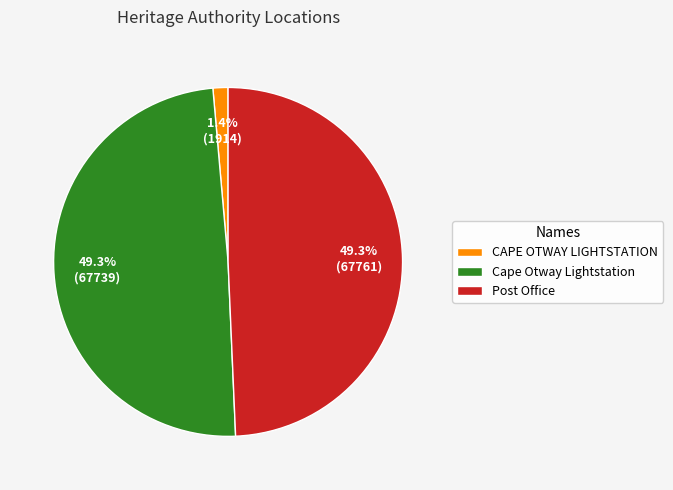

Is the sum of Post Office and CAPE OTWAY LIGHTSTATION greater than half?

Yes